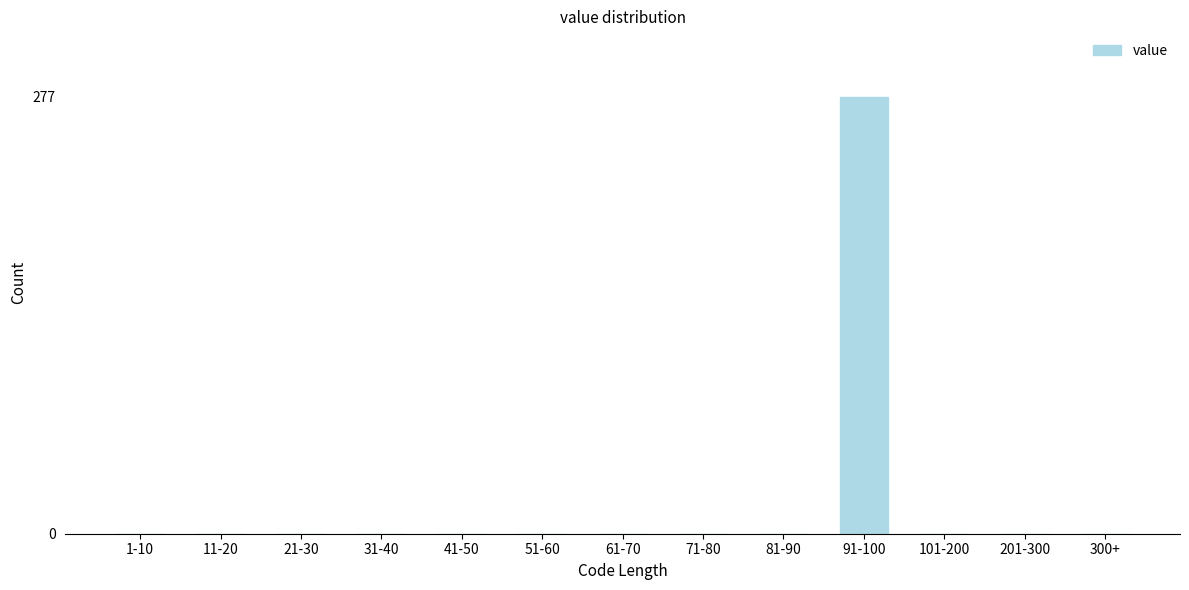

Reading left to right, transcribe all the data shown in this chart.

1-10=0	11-20=0	21-30=0	31-40=0	41-50=0	51-60=0	61-70=0	71-80=0	81-90=0	91-100=277	101-200=0	201-300=0	300+=0